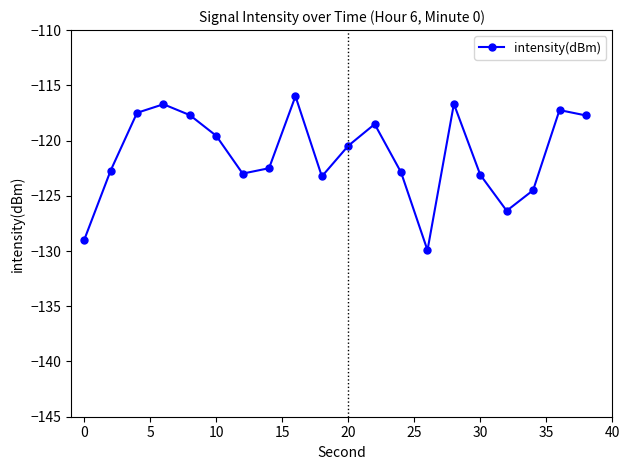

How many values are below -120?

11